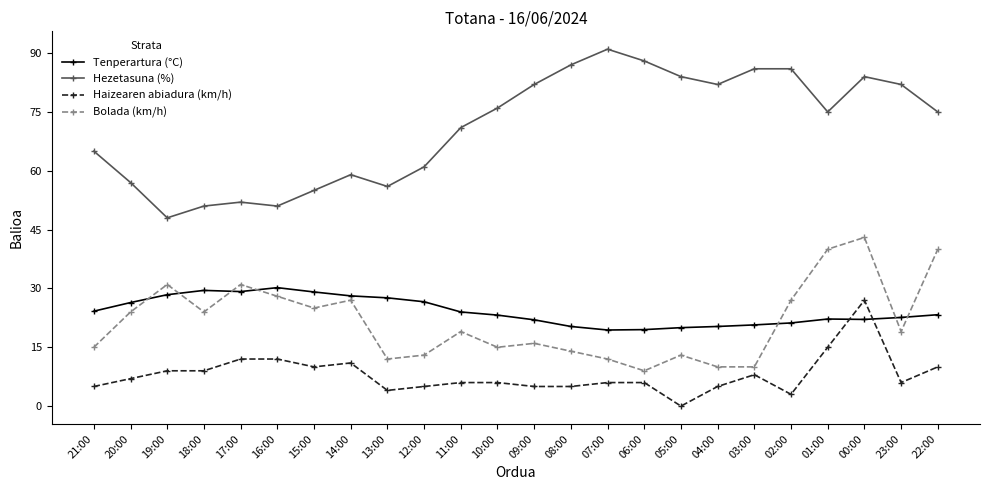

The value of Tenperartura (°C) at 18:00 is 43.5. True or false?

False